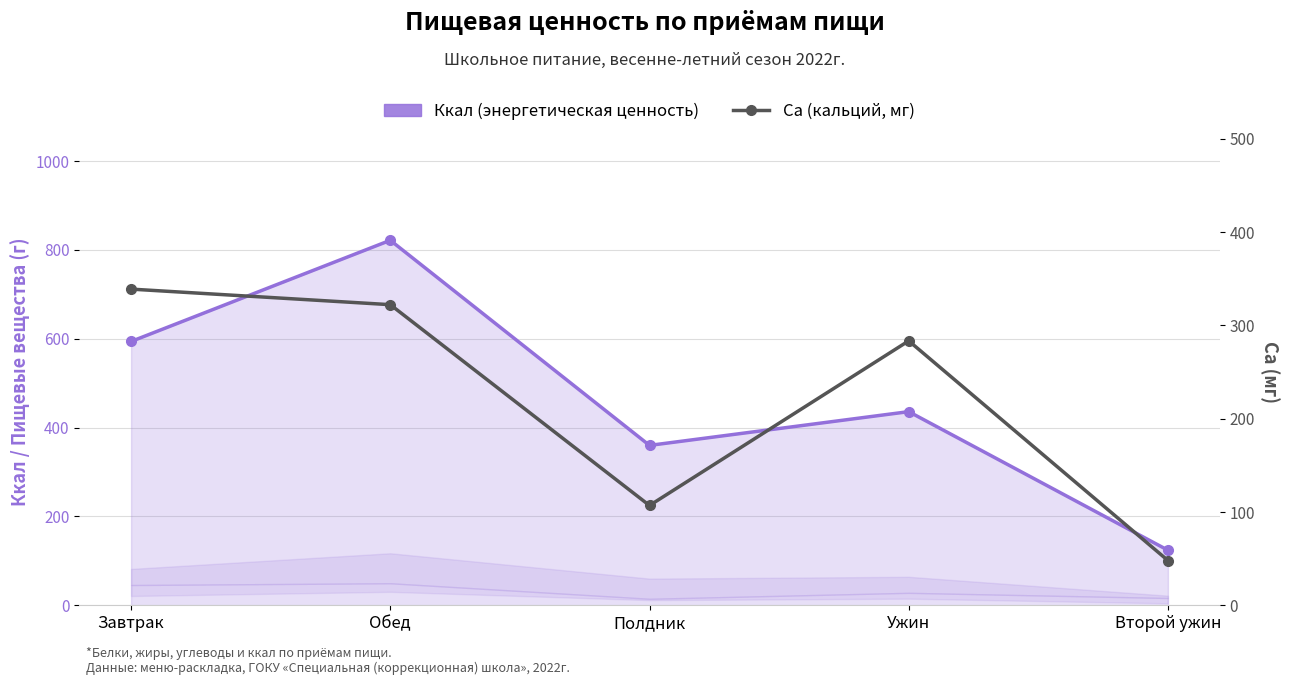

What value does the Ca (кальций, мг) series have at Второй ужин?

48.0